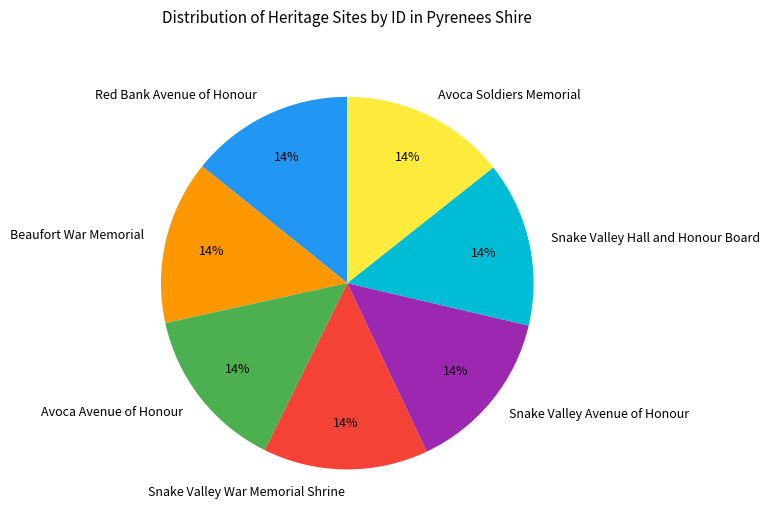

Does Avoca Soldiers Memorial account for over 50% of the chart?

No